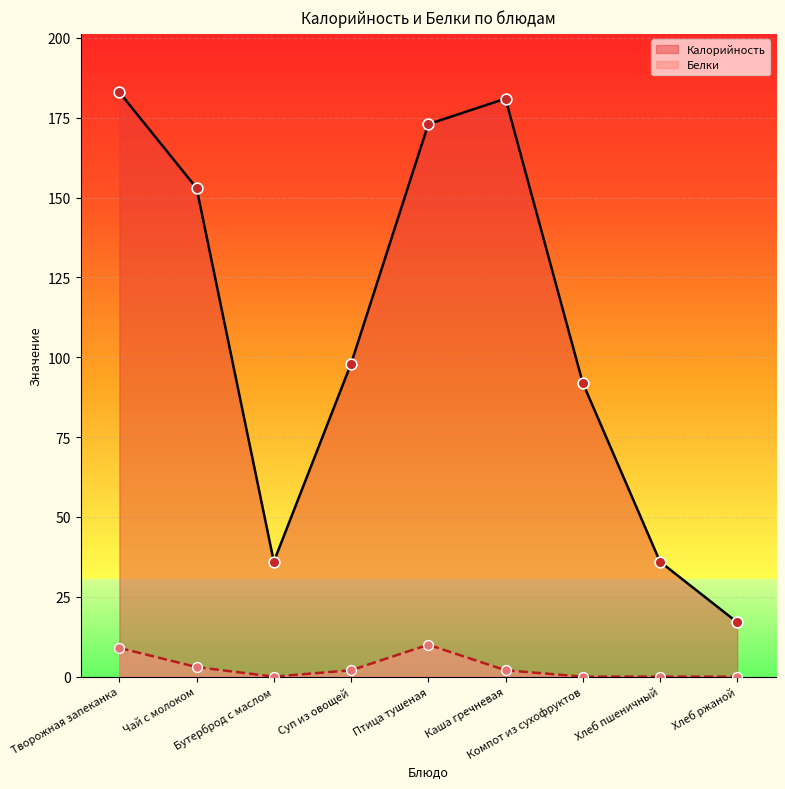

Which series contains the lowest Y value?

Белки